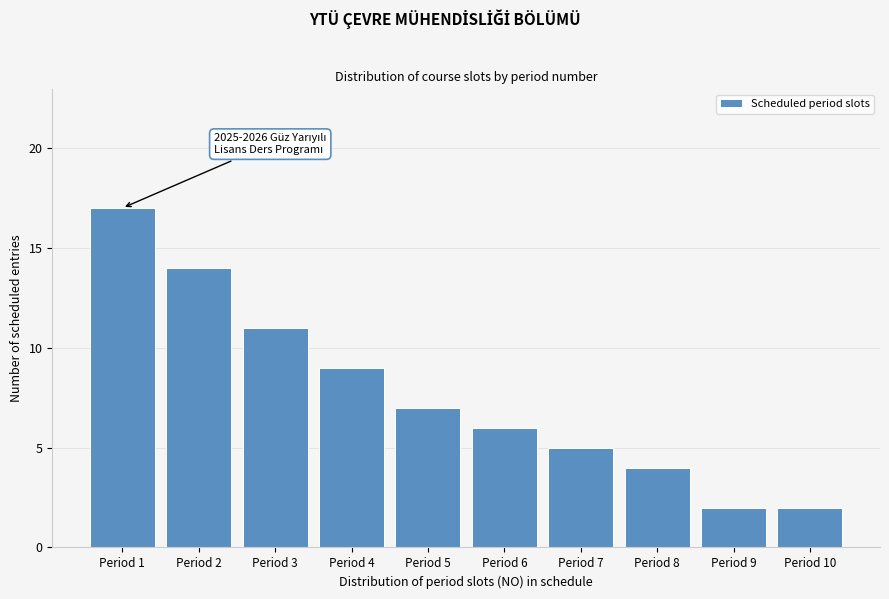

Reading left to right, extract all data points from this chart.

Period 1=17	Period 2=14	Period 3=11	Period 4=9	Period 5=7	Period 6=6	Period 7=5	Period 8=4	Period 9=2	Period 10=2